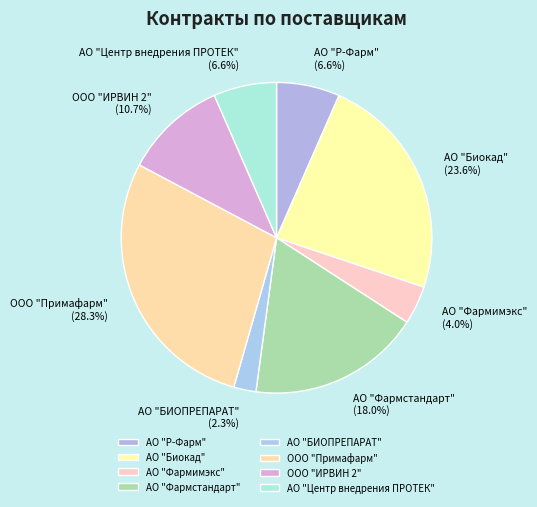

Between АО "Биокад" and АО "Центр внедрения ПРОТЕК", which is larger?

АО "Биокад"